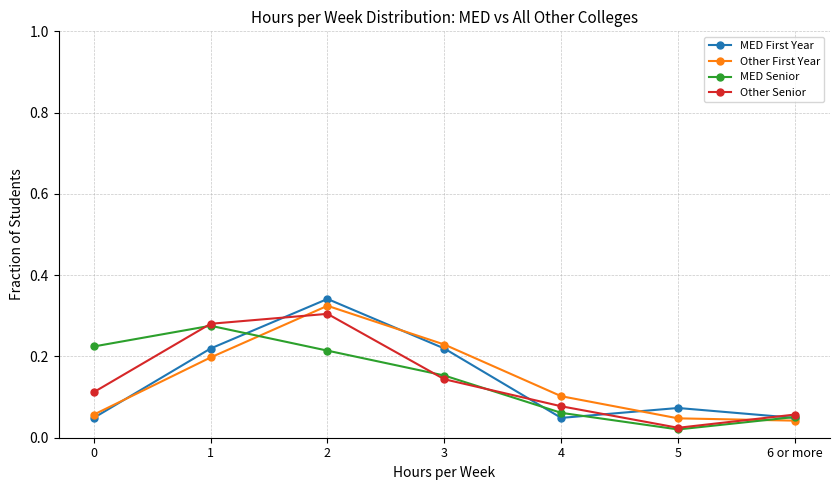

At which label is MED Senior closest to 0?

5